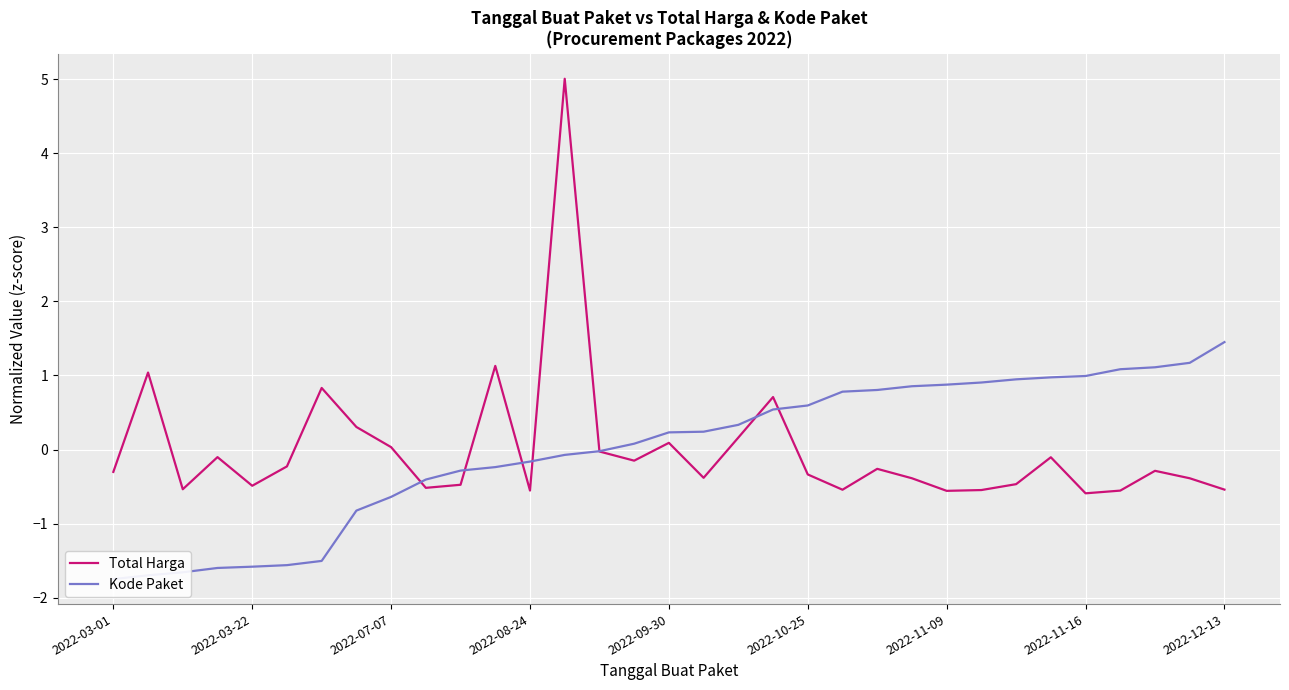

How many negative values does the Kode Paket series have?

15